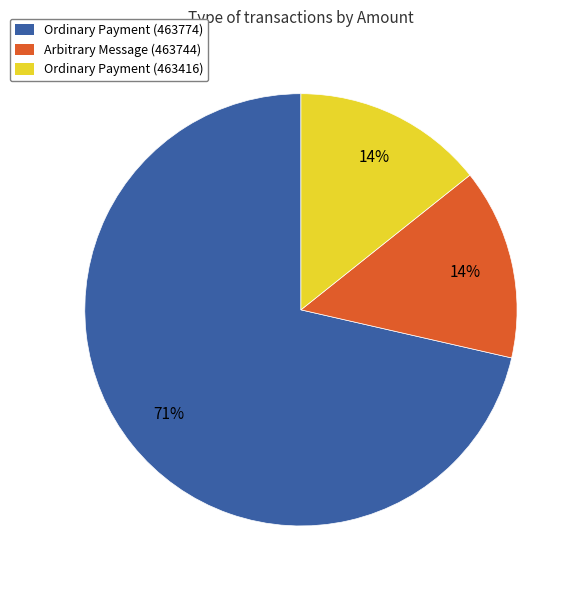

Count the number of slices in the pie.

3